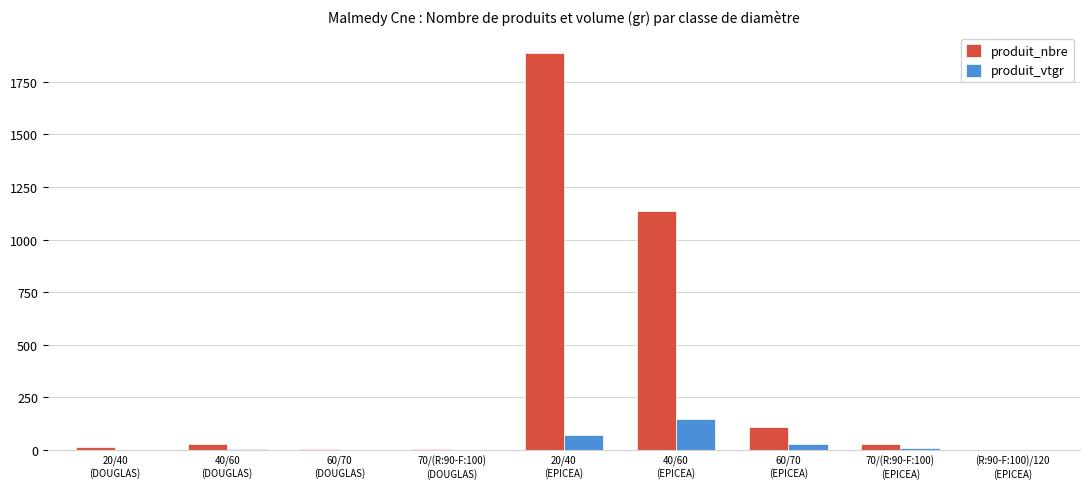

What is the sum of all produit_nbre values?

3210.0